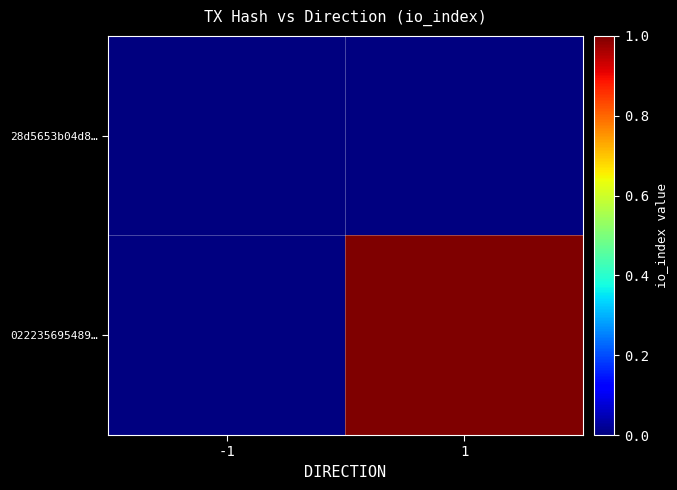

The 022235695489… series shows 1.6 at 1. True or false?

False